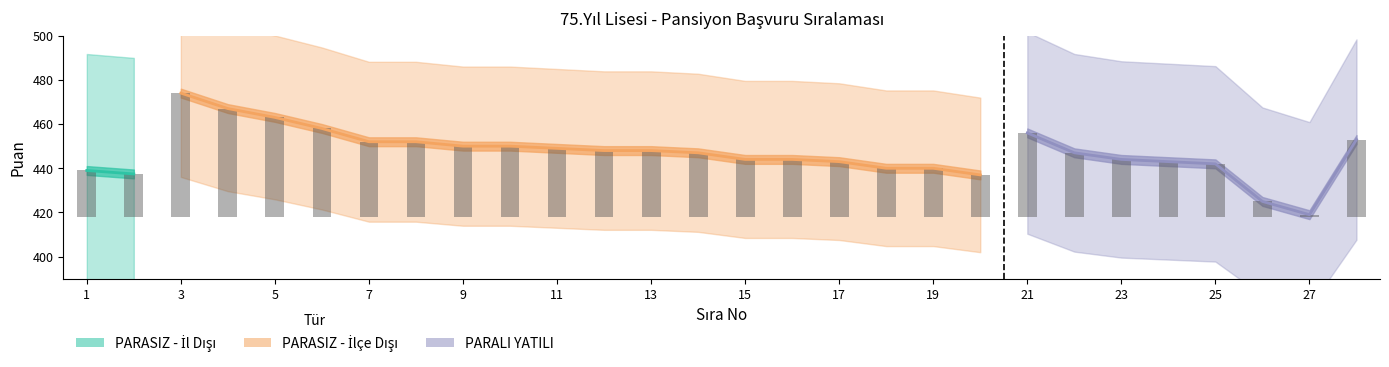

What is the value of the 6th bar from the left?

40.0